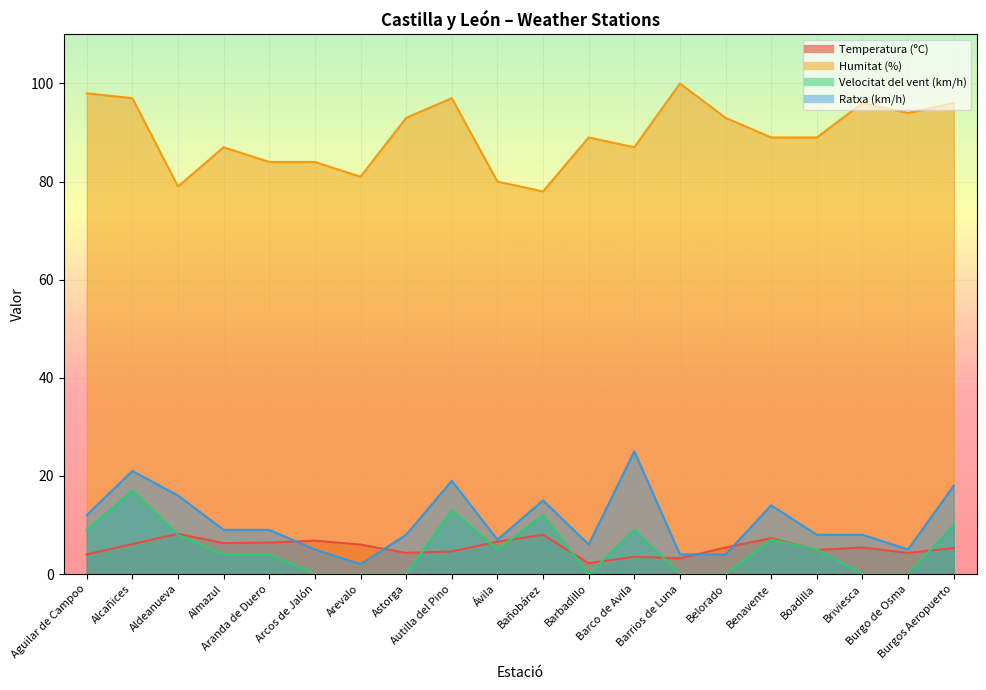

At which label does Humitat (%) first exceed 89?

Aguilar de Campoo